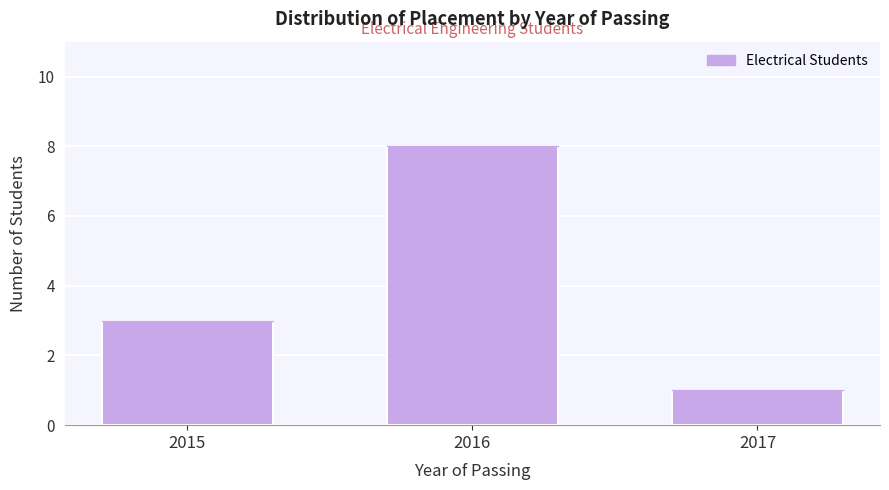

Reading left to right, extract all data points from this chart.

3	8	1